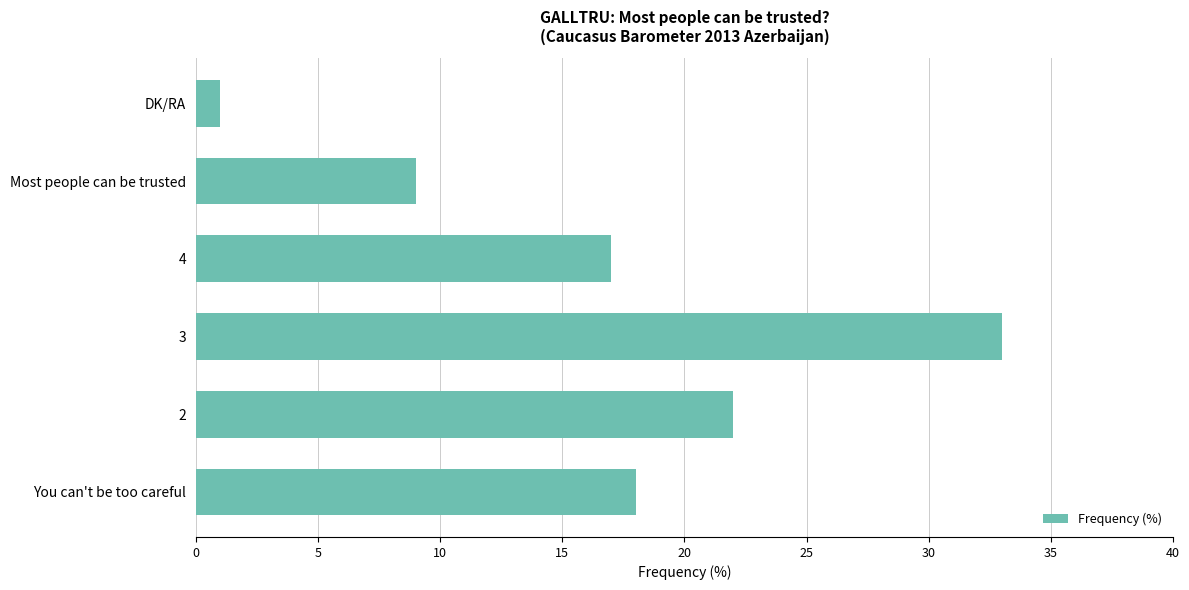

List the labels in order of value, largest first.

3, 2, You can't be too careful, 4, Most people can be trusted, DK/RA